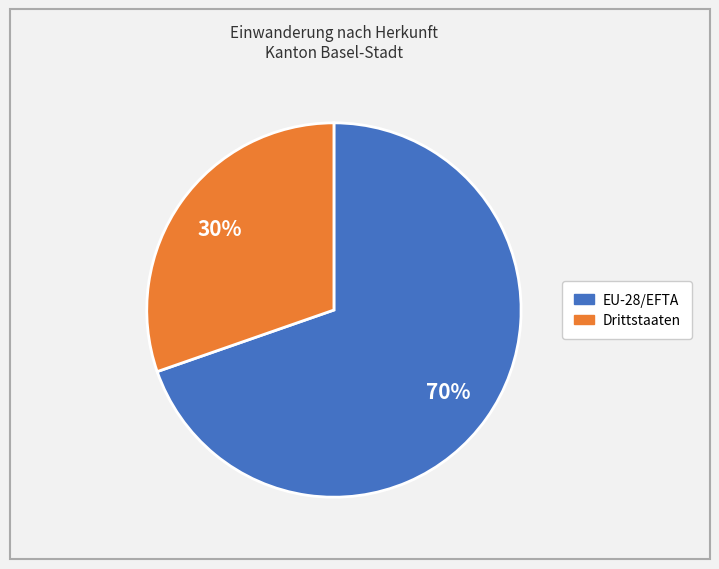

What percentage is the EU-28/EFTA slice, to the nearest percent?

70%